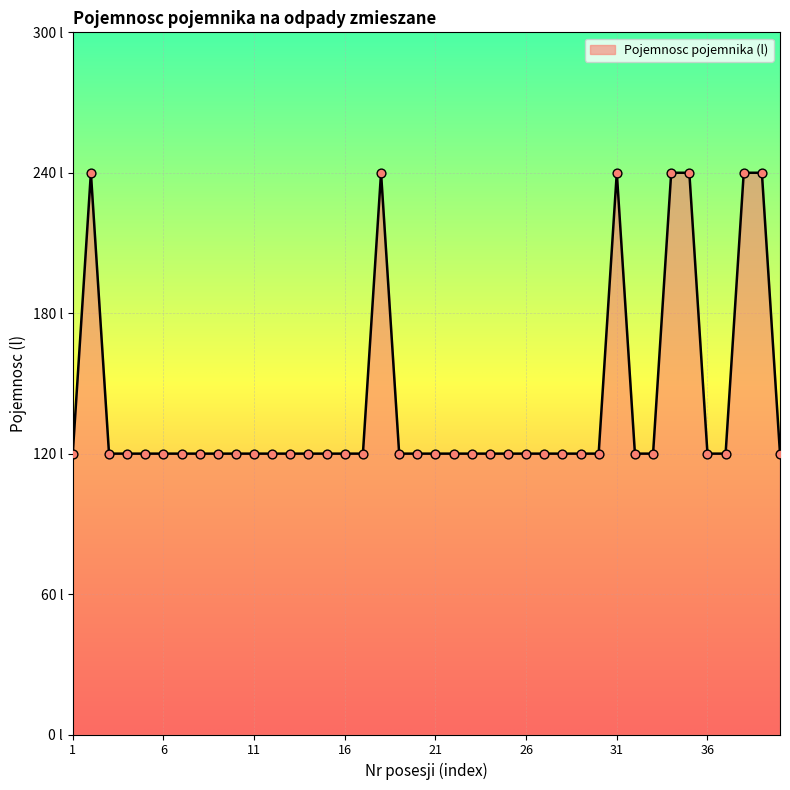

Is this an area chart (filled region under the line)?

Yes